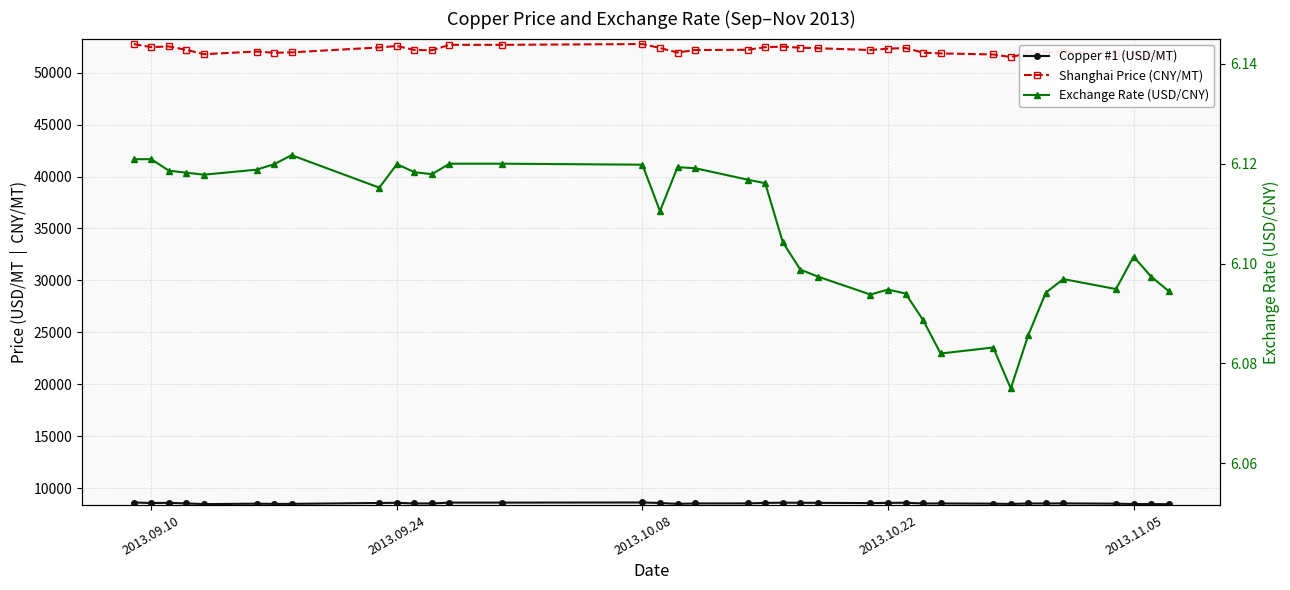

Reading right to left, extract all data points from this chart.

Copper #1 (USD/MT): 8453.5	8466.7	8470.2	8507.1	8530.6	8526.1	8524.1	8477.4	8507.0	8525.2	8527.3	8594.5	8581.1	8562.0	8585.6	8591.9	8600.5	8575.7	8533.9	8526.6	8487.1	8570.5	8619.6	8607.0	8607.0	8524.2	8529.3	8588.4	8572.9	8486.2	8482.2	8503.3	8463.0	8530.3	8584.5	8569.0	8618.0
Shanghai Price (CNY/MT): 51520.0	51625.0	51680.0	51850.0	52010.0	51960.0	51875.0	51500.0	51750.0	51850.0	51920.0	52375.0	52300.0	52175.0	52350.0	52400.0	52500.0	52450.0	52200.0	52175.0	51935.0	52370.0	52750.0	52675.0	52675.0	52150.0	52185.0	52560.0	52425.0	51950.0	51910.0	52030.0	51775.0	52190.0	52525.0	52450.0	52750.0
Exchange Rate (USD/CNY): 6.1	6.1	6.1	6.1	6.1	6.1	6.1	6.1	6.1	6.1	6.1	6.1	6.1	6.1	6.1	6.1	6.1	6.1	6.1	6.1	6.1	6.1	6.1	6.1	6.1	6.1	6.1	6.1	6.1	6.1	6.1	6.1	6.1	6.1	6.1	6.1	6.1